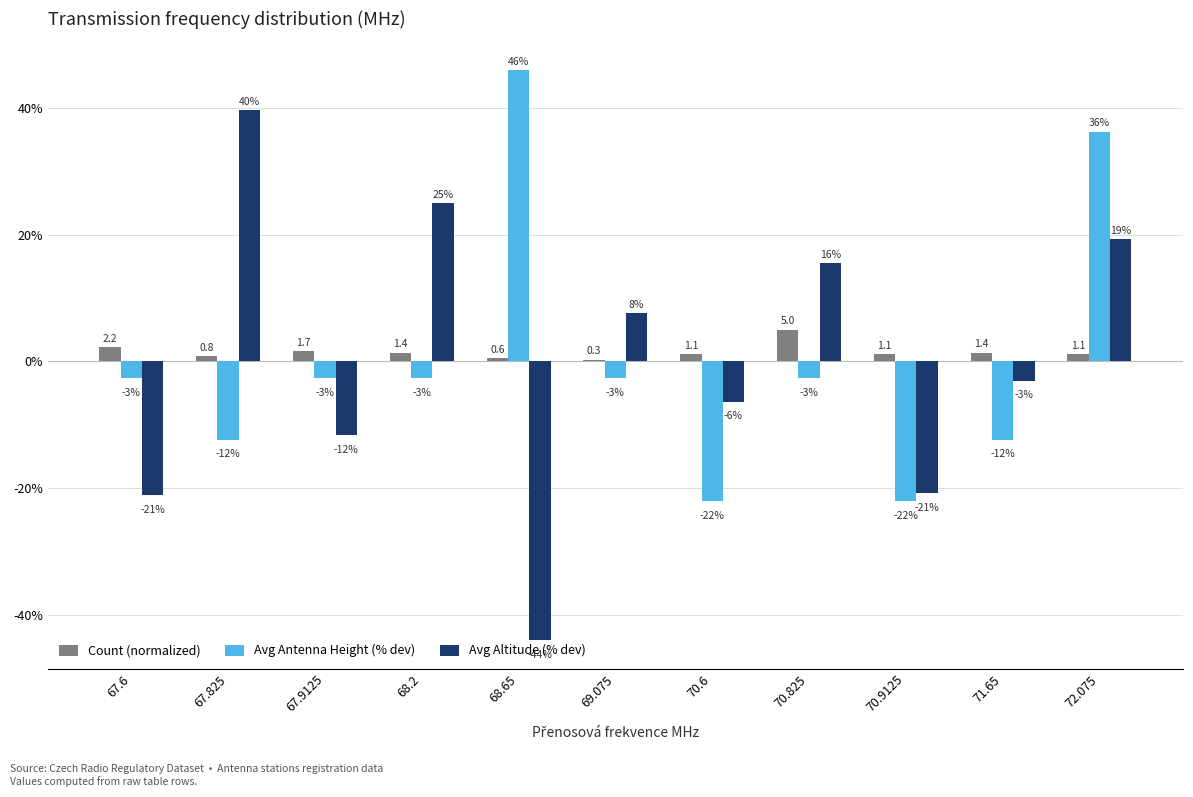

Does the chart contain stacked bars?

No